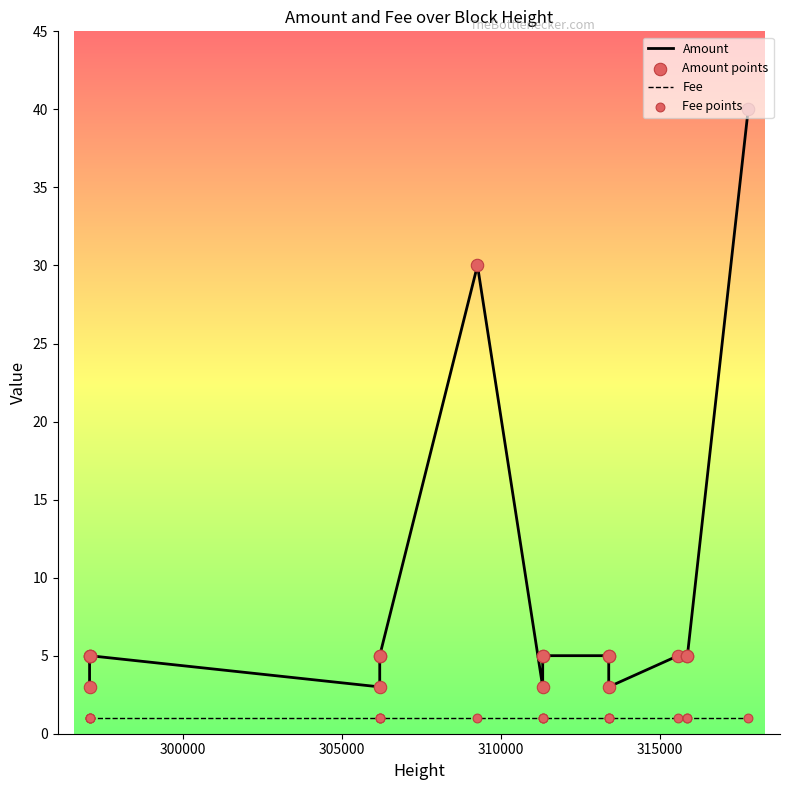

What are all the series names shown in the legend?

Amount, Fee, Amount points, Fee points